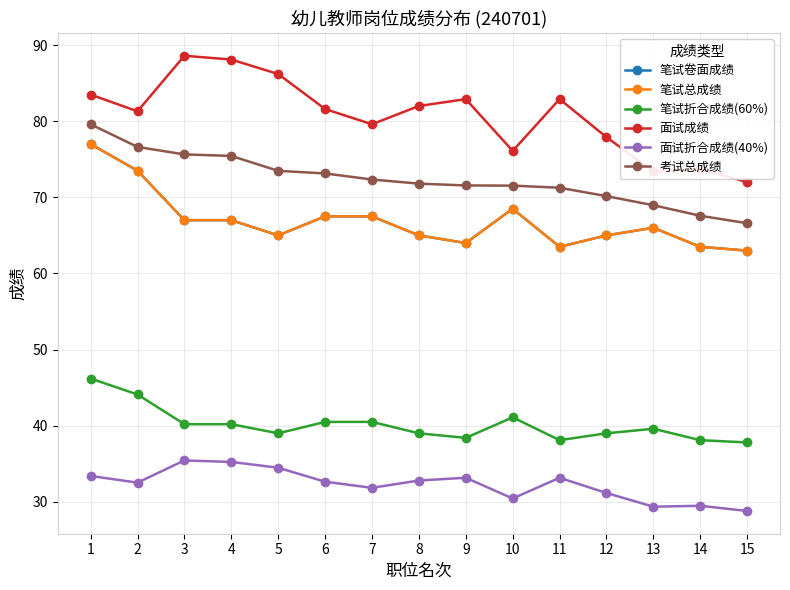

Is it true that 笔试总成绩 equals 65.0 at 12?

True